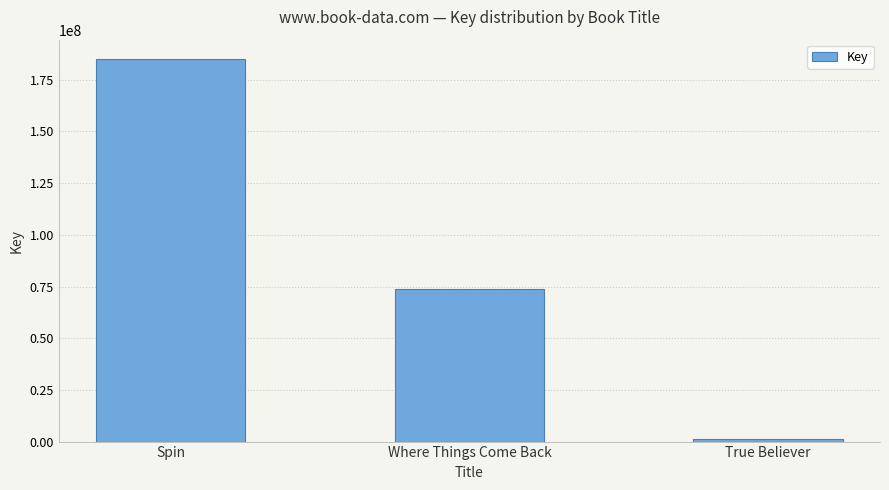

What is the difference between the maximum and minimum values?

183684607